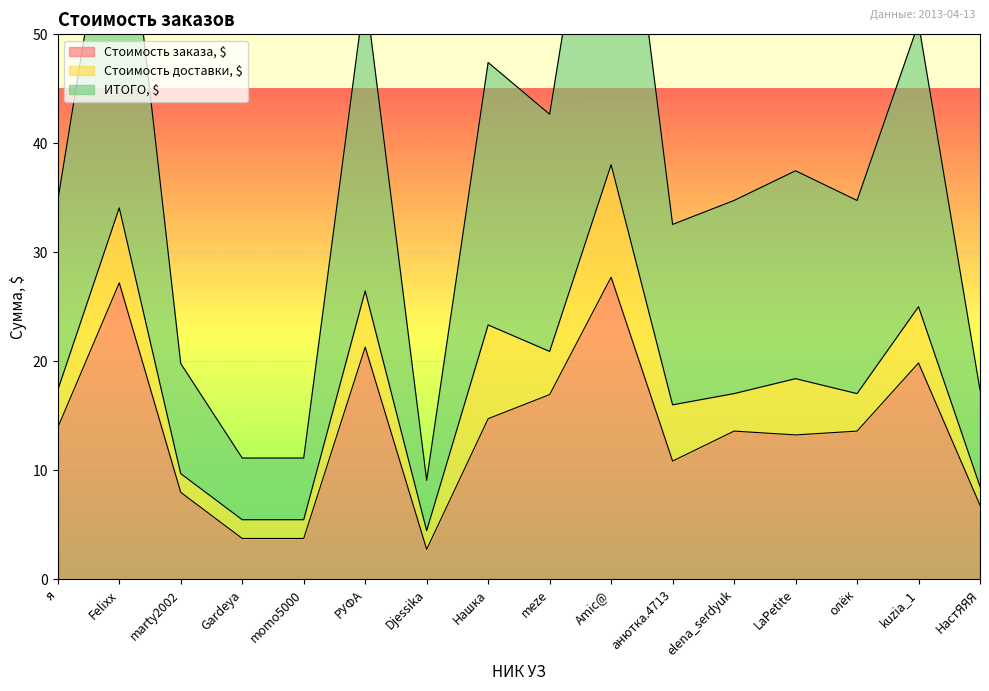

True or false: ИТОГО, $ and Стоимость заказа, $ cross at least once.

False